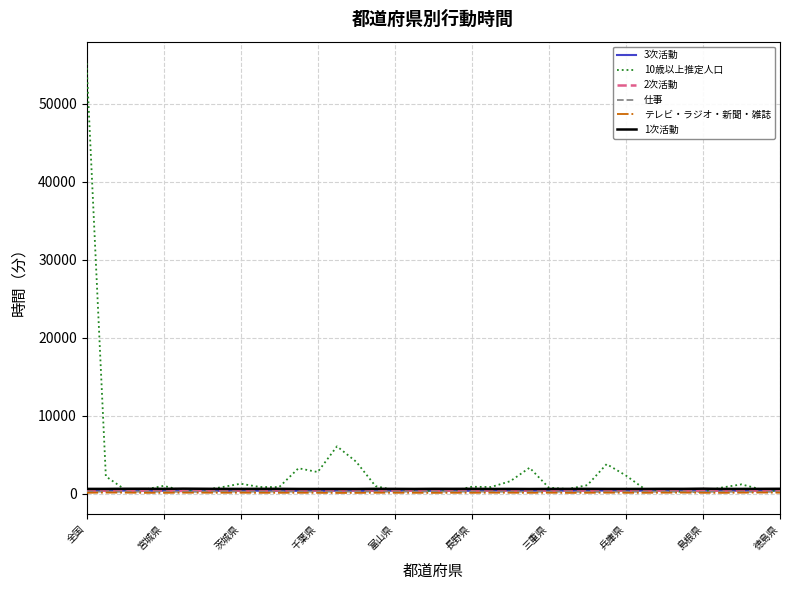

Which series has the widest spread of values?

10歳以上推定人口